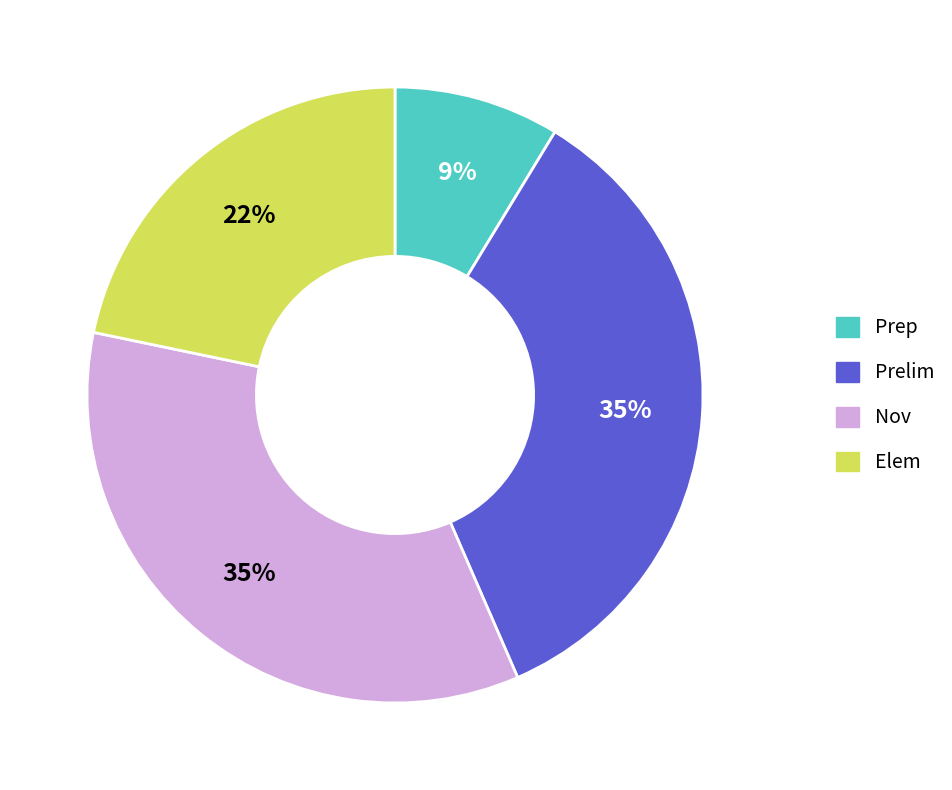

To the nearest percent, what is the average slice percentage?

25%